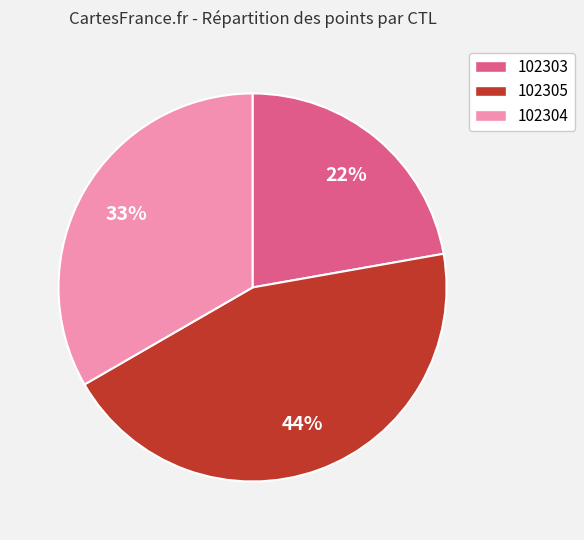

Is the sum of 102304 and 102303 greater than half?

Yes